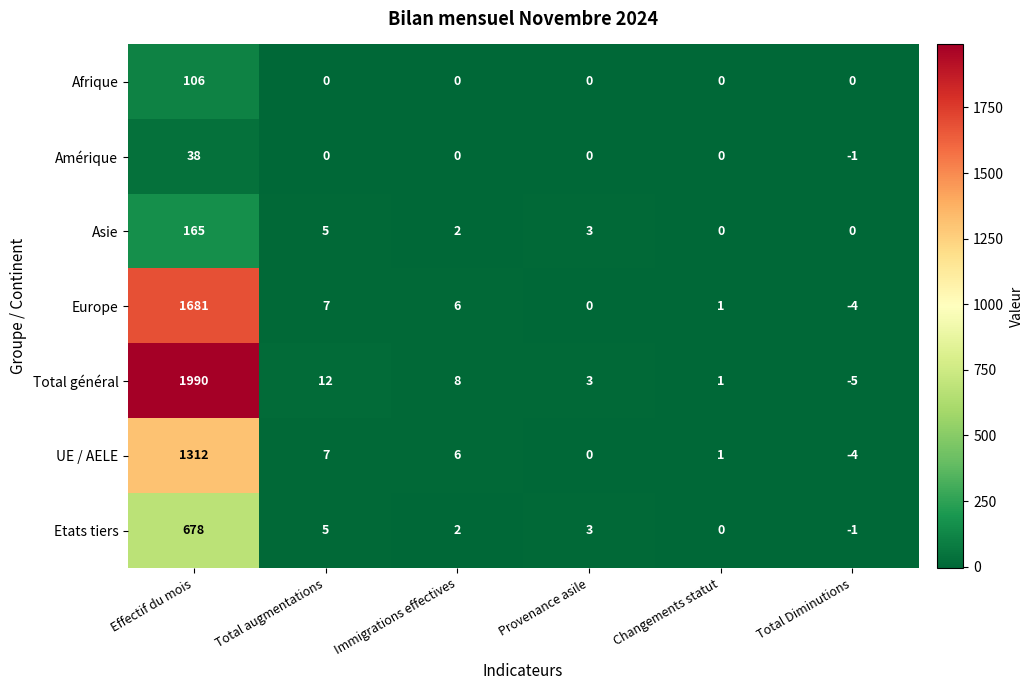

What is the minimum value shown in the chart?

-5